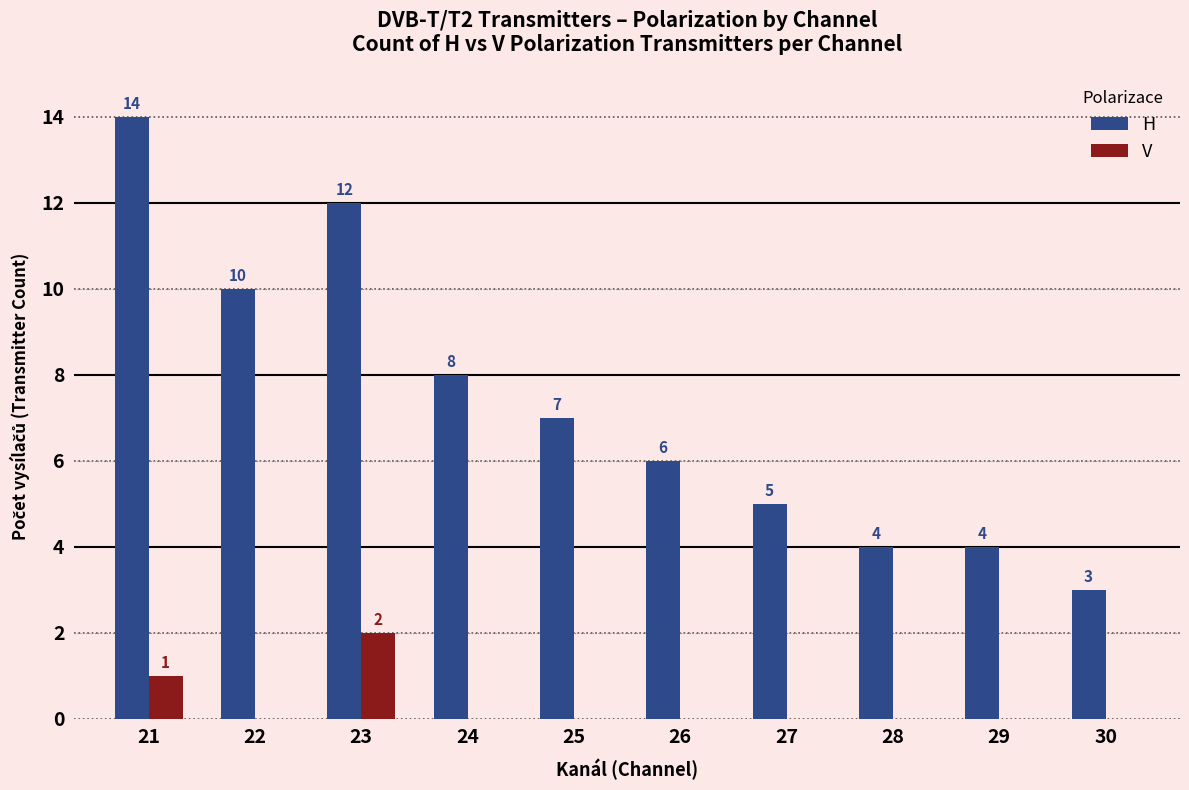

Reading right to left, list all the values displayed in this chart.

H: 3	4	4	5	6	7	8	12	10	14
V: 0	0	0	0	0	0	0	2	0	1